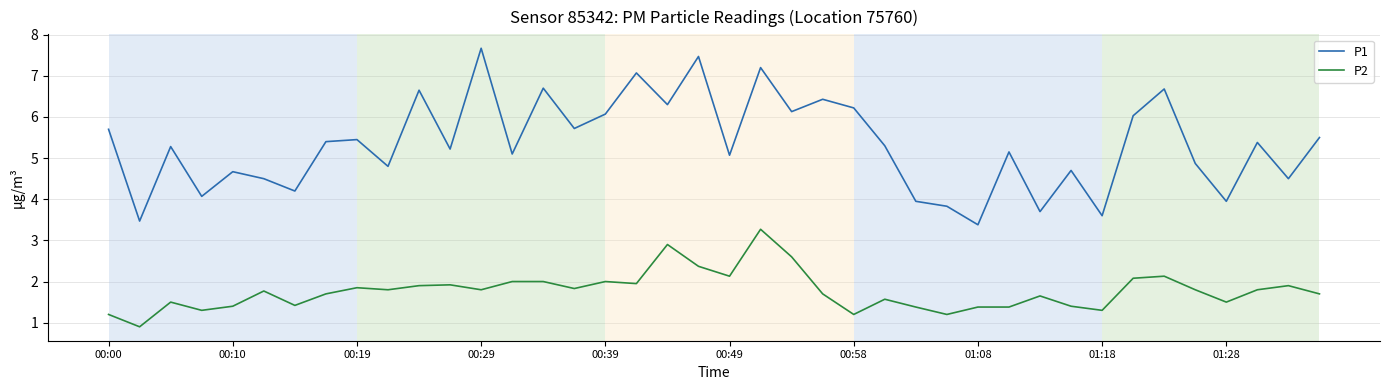

Does the chart display data point markers on the line(s)?

No